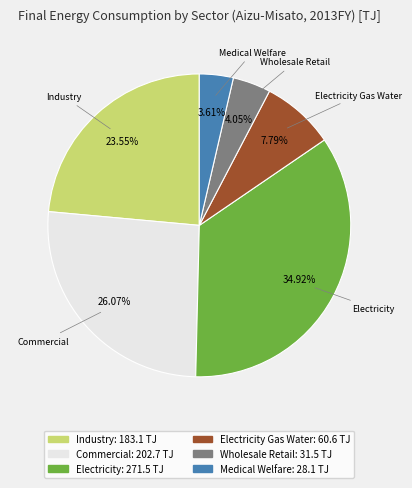

Is there any slice that represents more than half of the pie?

No